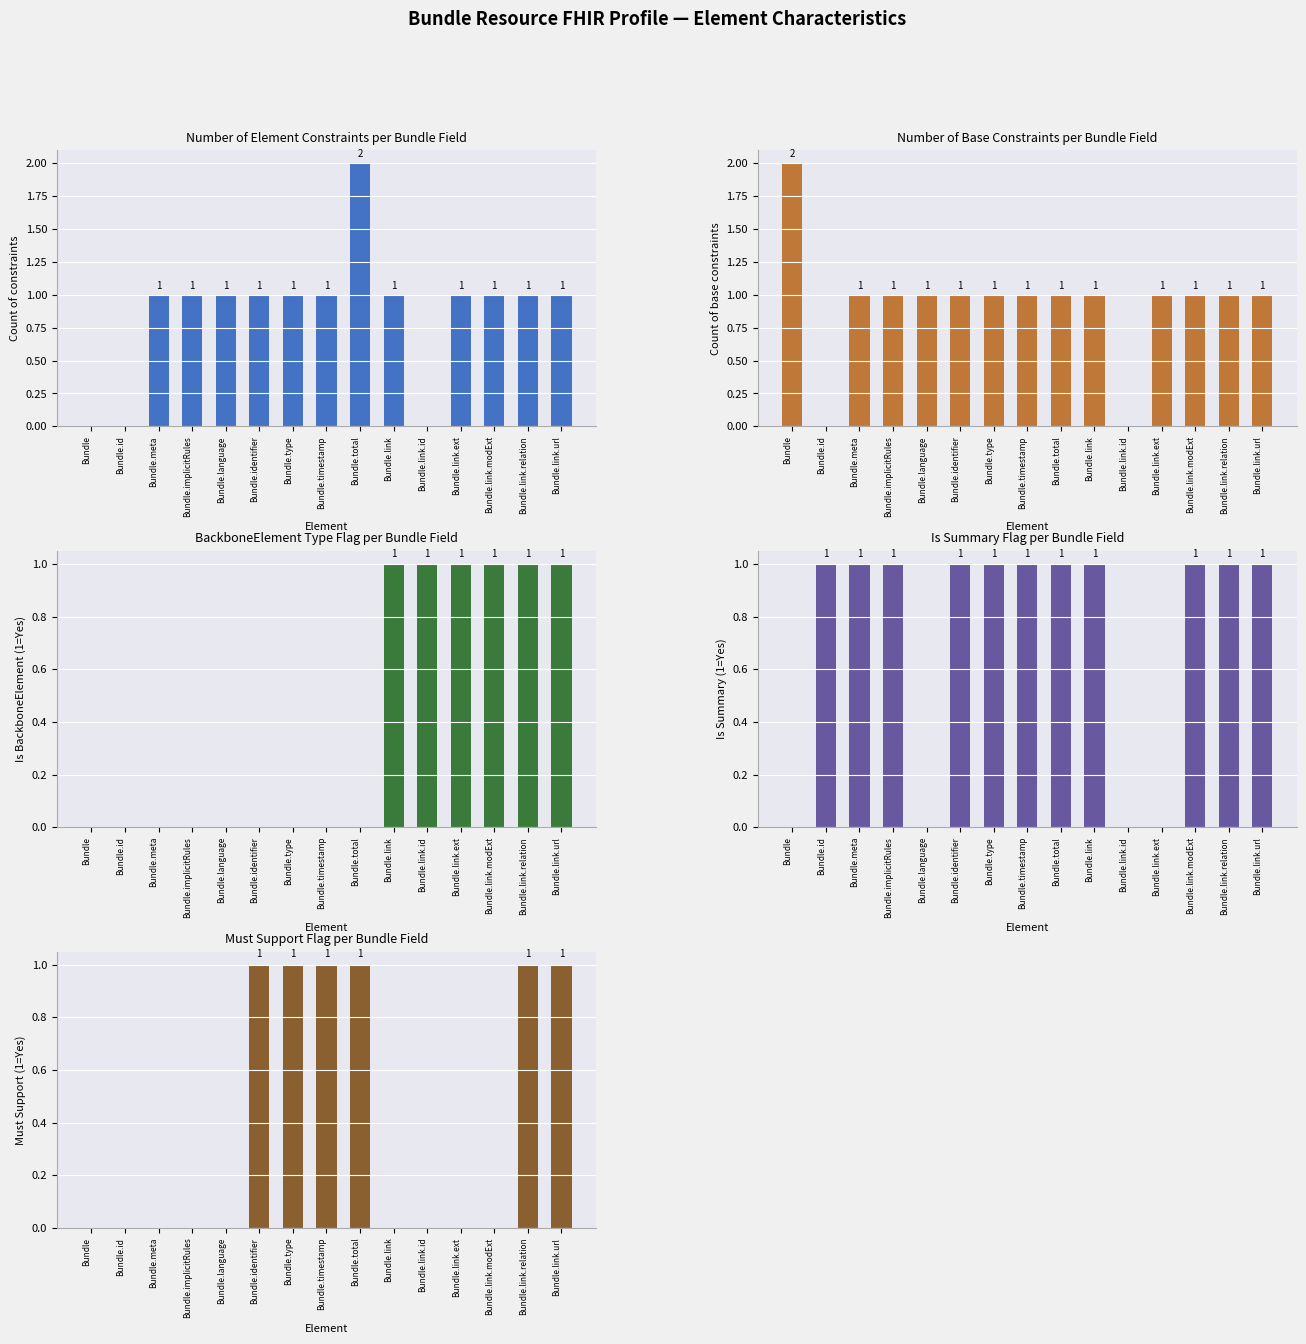

What are all the series names shown in the legend?

Element constraints, Base constraints, Is BackboneElement, Is Summary (Y), Must Support (Y)